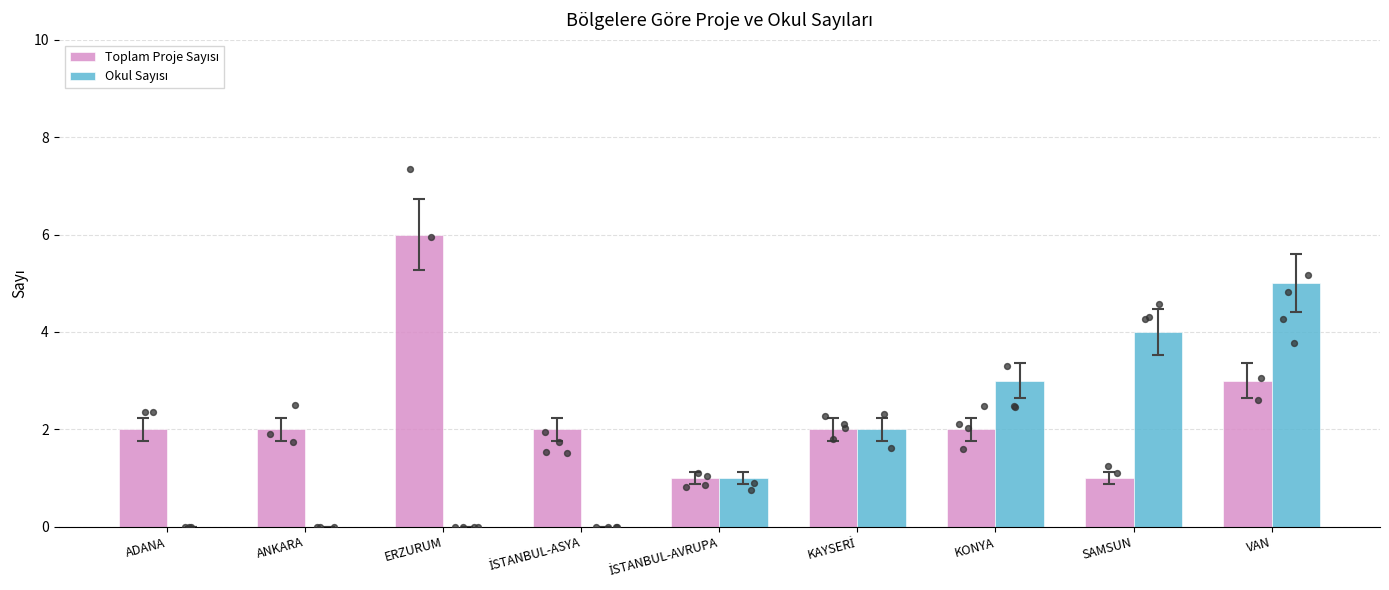

At how many categories does at least one series exceed 4?

2